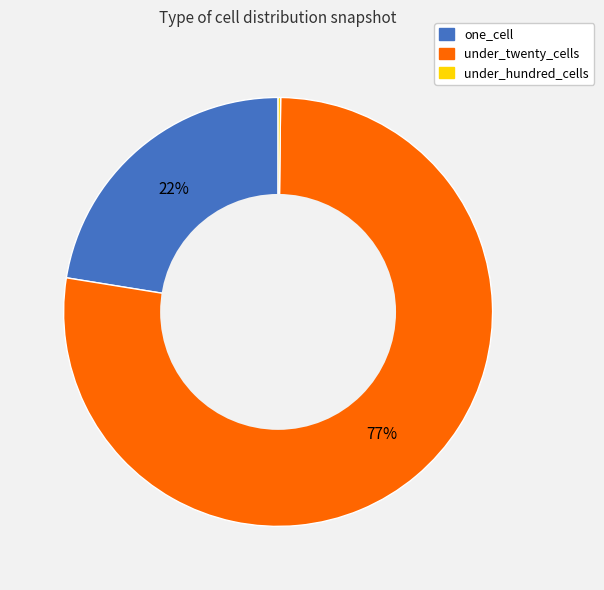

Is the sum of under_twenty_cells and one_cell greater than half?

Yes